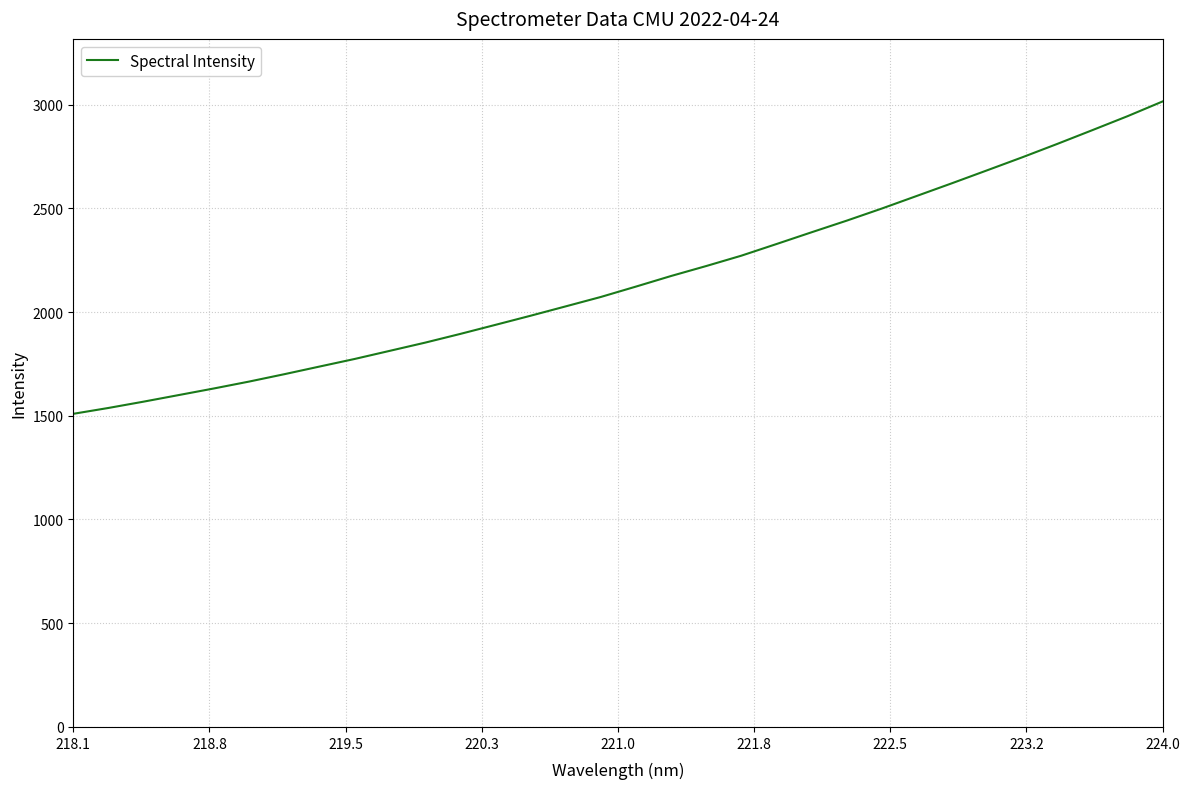

What is the difference between the maximum and minimum values?

1505.6